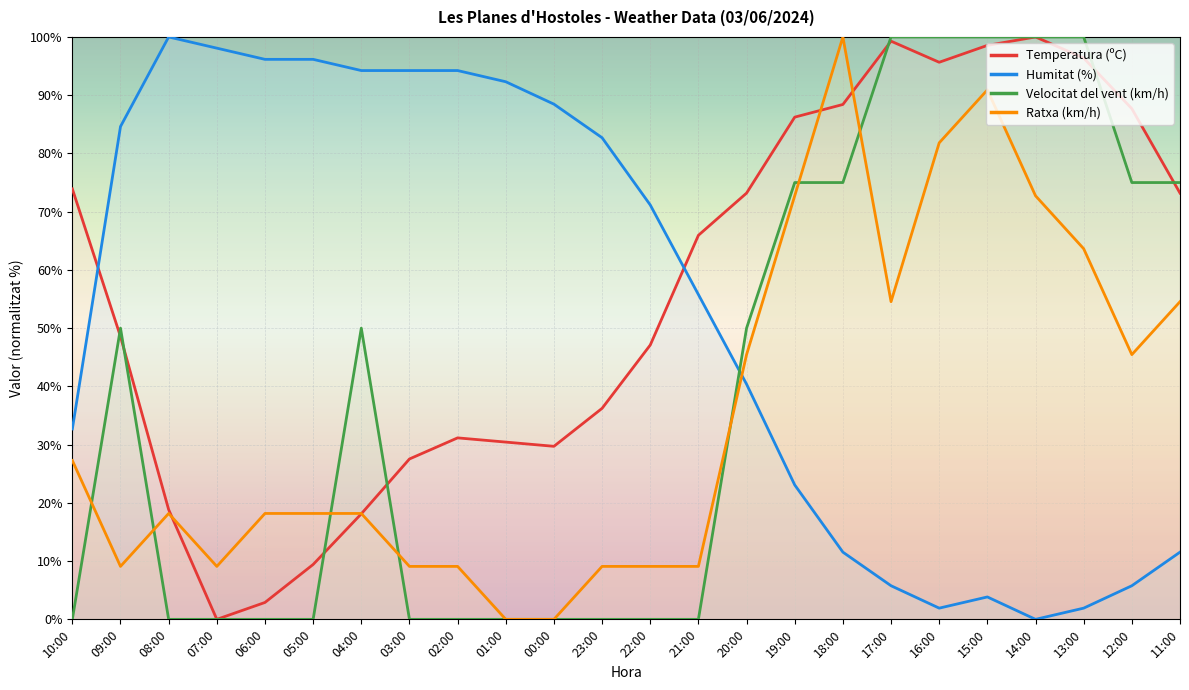

What is the total value across all series at 11:00?

214.3